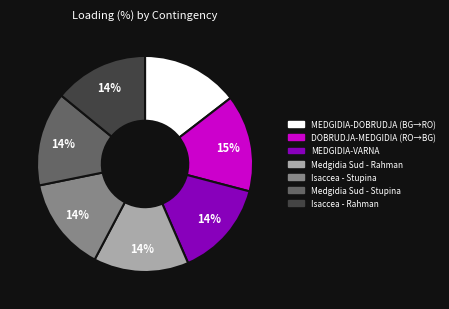

Is there a majority slice in this chart?

No